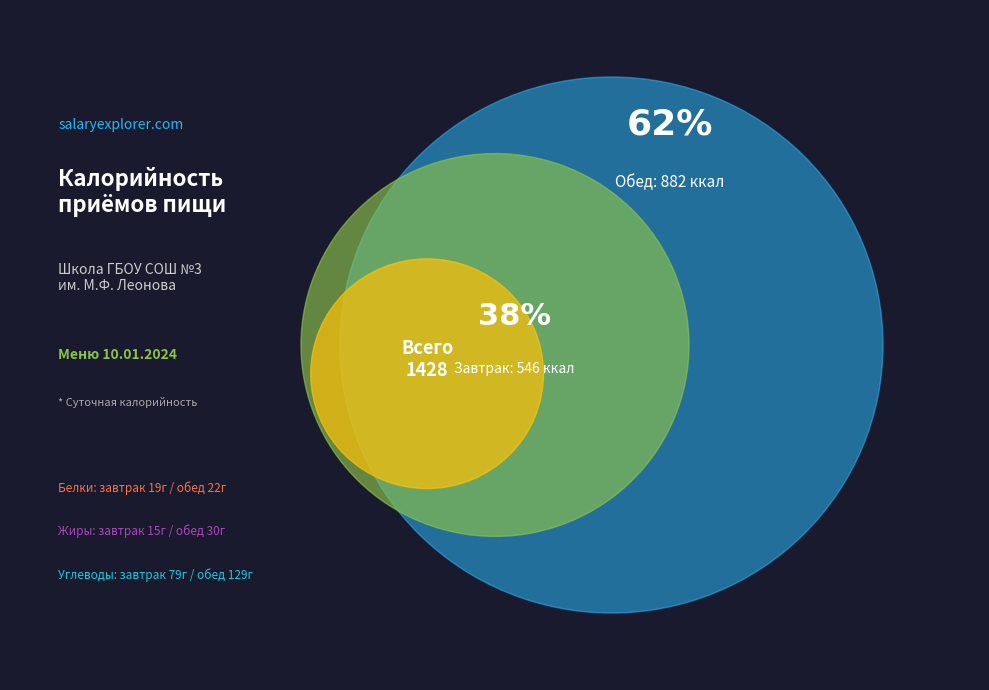

Rank the categories by value from highest to lowest.

Обед, Завтрак